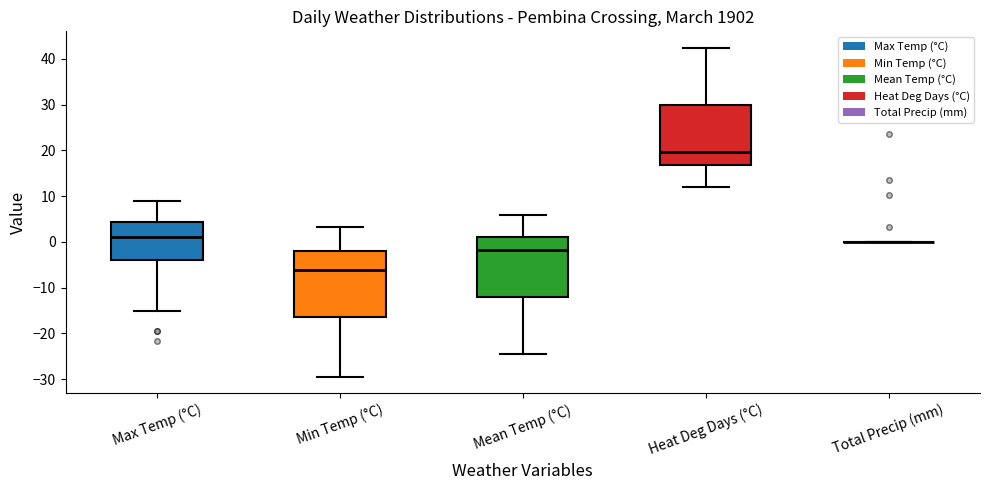

Reading left to right, read every box against the y-axis: the position of its median line, the range the box covers, and the ends of its whiskers. The values are not printed on the chart, so give them approximately, as read against the axis.

Max Temp (°C): median 1, box -4 to 4, whiskers -15 to 9
Min Temp (°C): median -6, box -16 to -2, whiskers -29 to 3
Mean Temp (°C): median -2, box -12 to 1, whiskers -24 to 6
Heat Deg Days (°C): median 20, box 17 to 30, whiskers 12 to 42
Total Precip (mm): box collapsed to a line at 0, whiskers 0 to 0